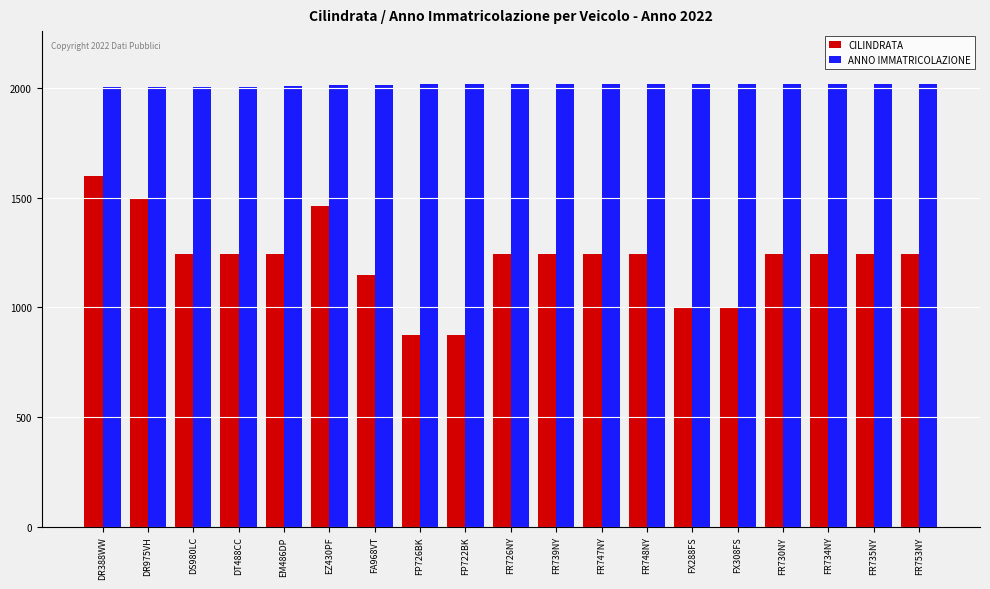

The value of ANNO IMMATRICOLAZIONE at EM486DP is 2708. True or false?

False